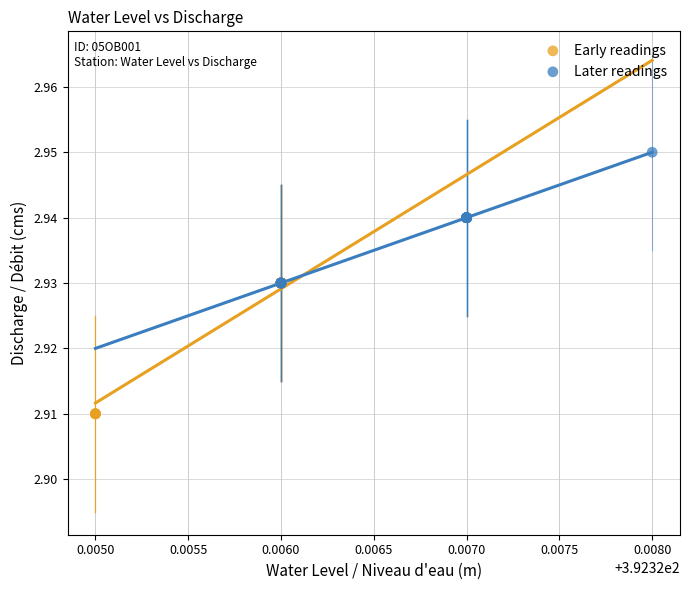

Which series reaches the minimum Y coordinate?

Early readings